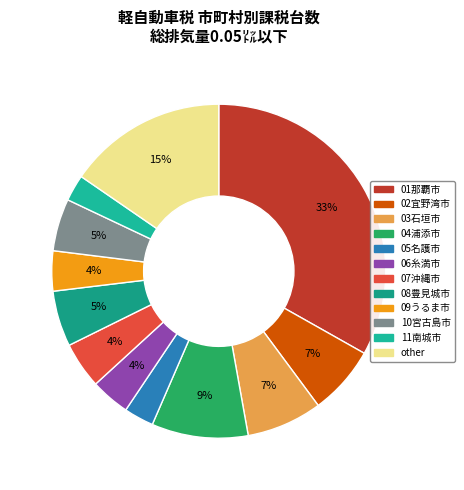

How many slices are in this pie chart?

12